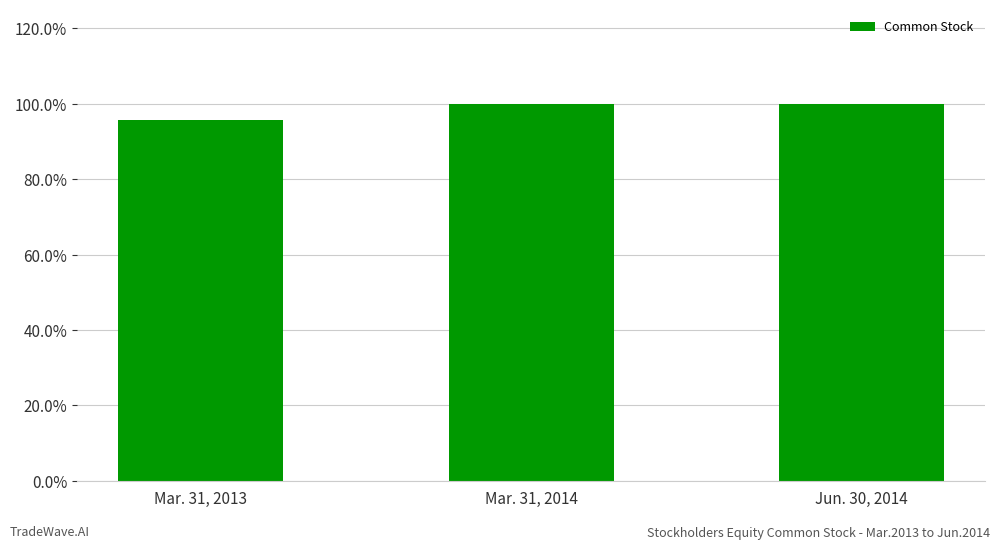

What is the value of the 3rd bar from the left?

1.0